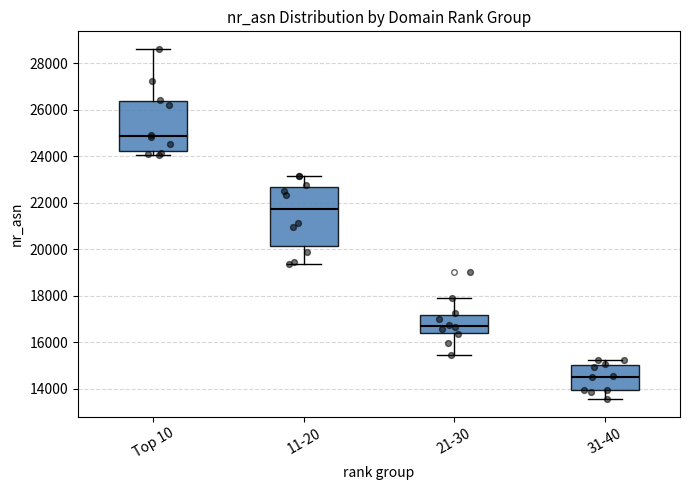

Where does the lower whisker of the box for 11-20 end on the y-axis? The values are not printed on the chart, so give them approximately, as read against the axis.

19400